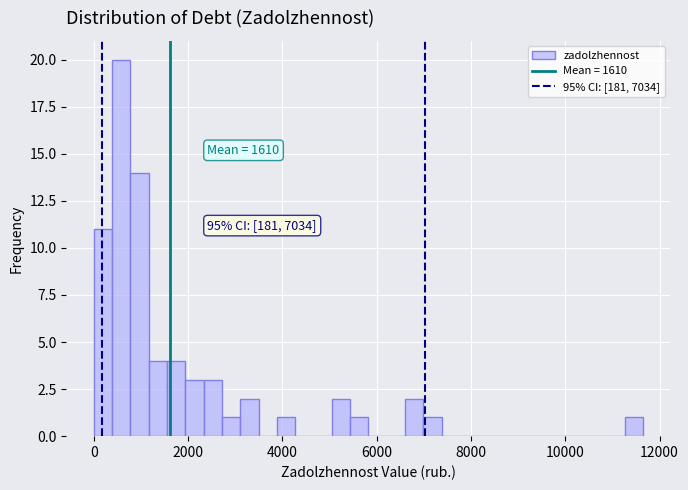

Around what value on the x-axis is the tallest bar? Give the approximate position of its centre, as read against the axis.

600